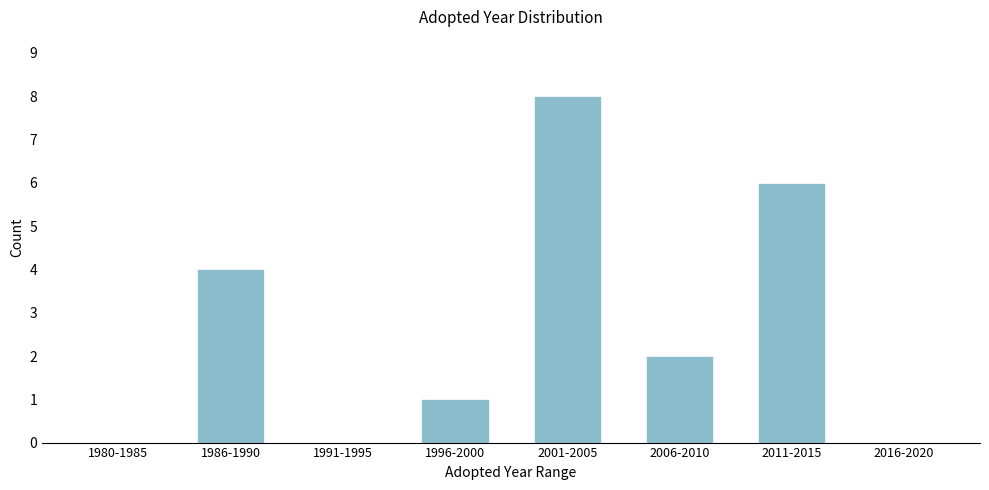

Reading left to right, extract all data points from this chart.

1980-1985=0	1986-1990=4	1991-1995=0	1996-2000=1	2001-2005=8	2006-2010=2	2011-2015=6	2016-2020=0